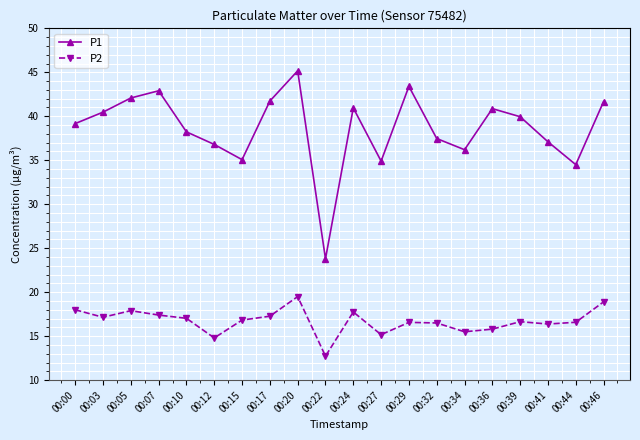

What is the value of the P2 point at the 4th from the left?

17.4